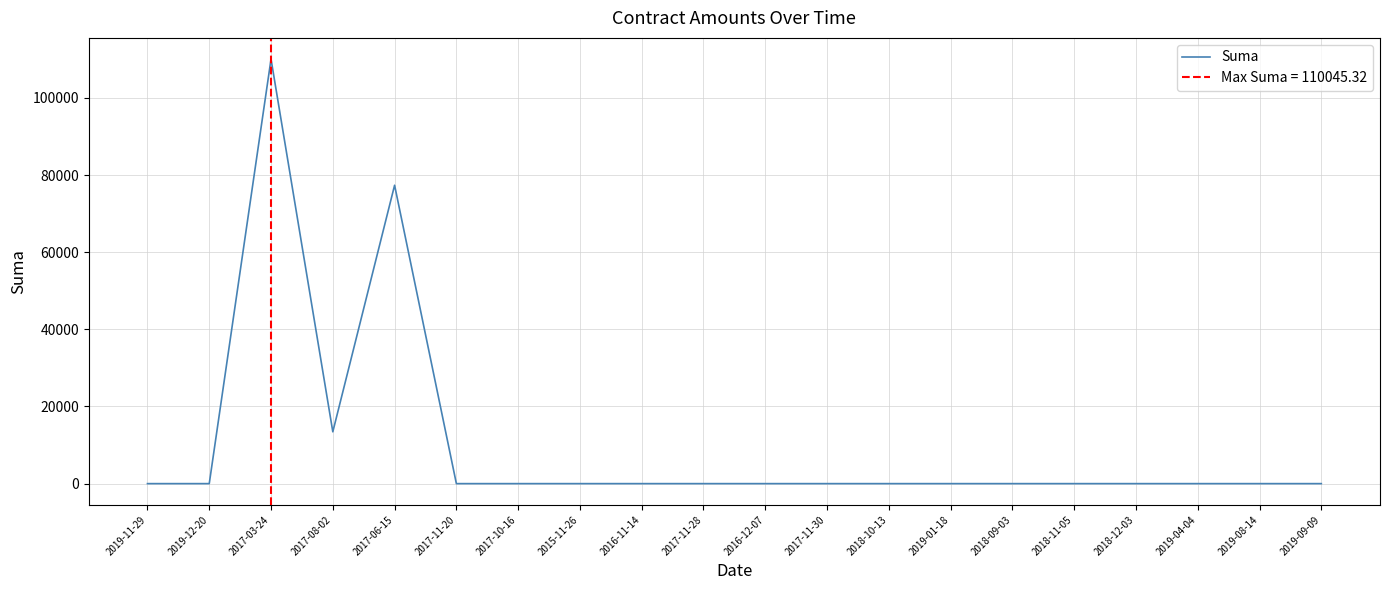

True or false: the data shows 68581.2 at 2017-10-16.

False